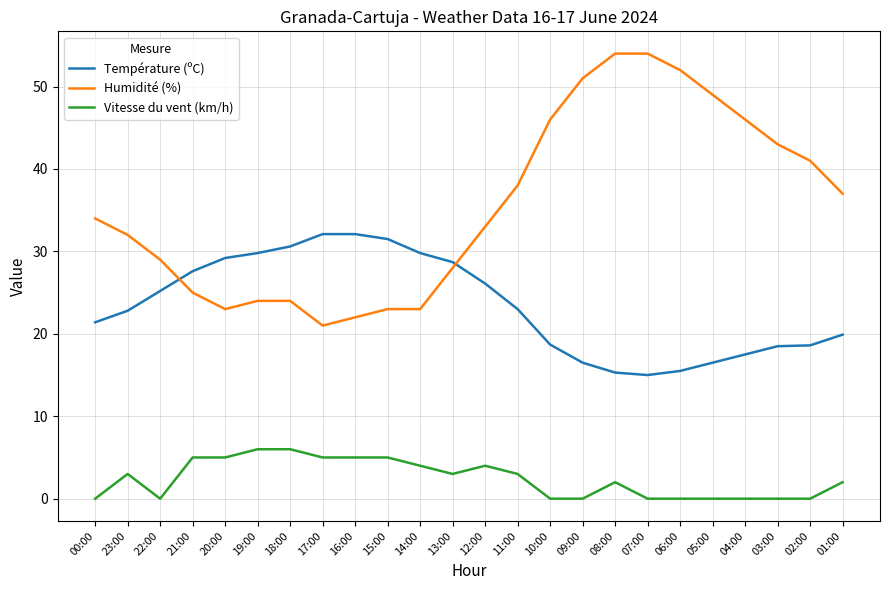

What is the difference between the maximum and minimum values in the Vitesse du vent (km/h) series?

6.0